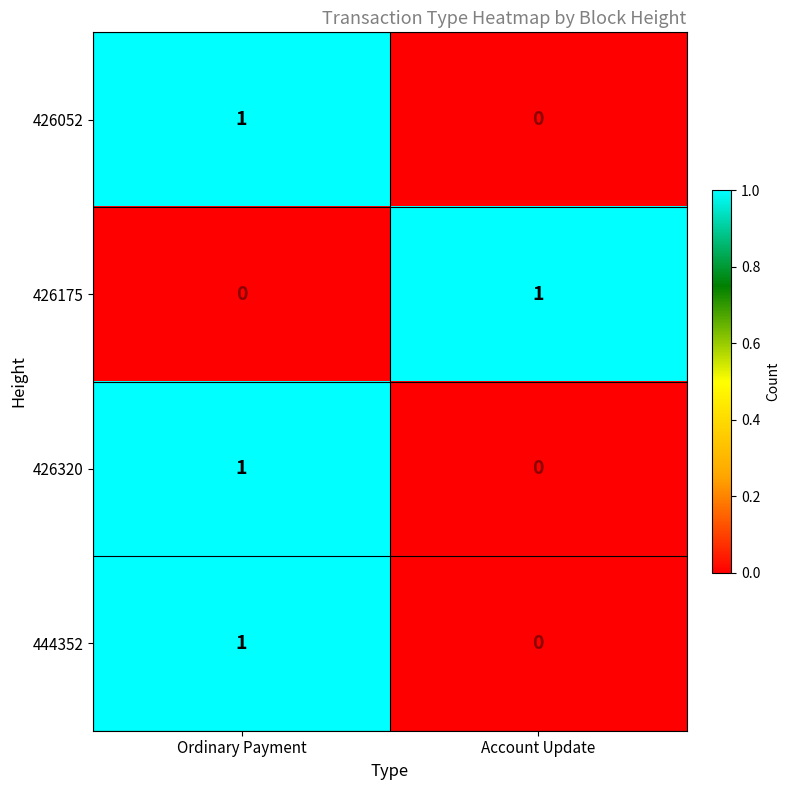

List the labels in order of 426175 value, smallest first.

Ordinary Payment, Account Update